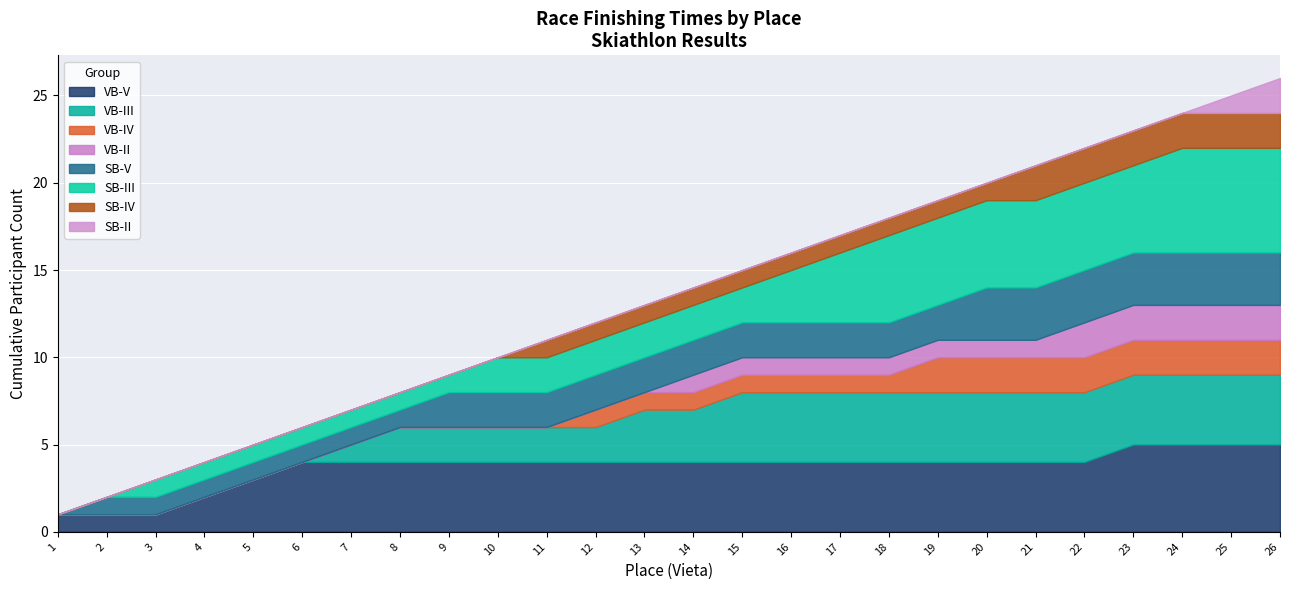

What is the highest value of the VB-V series?

5